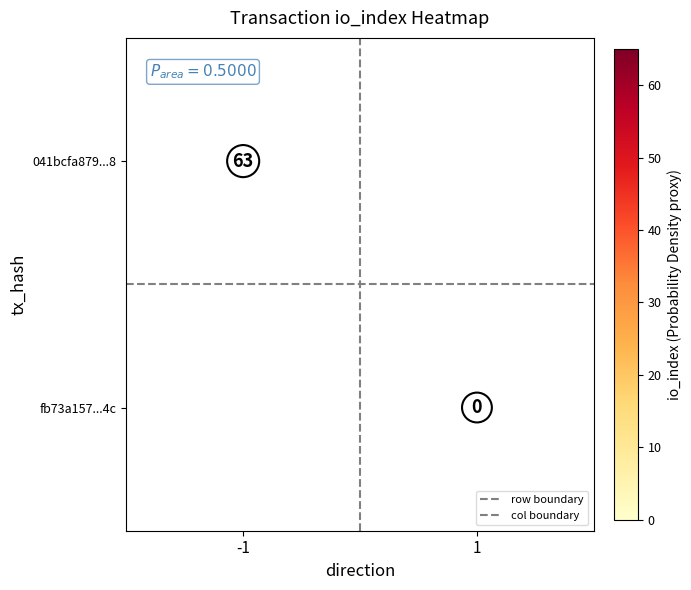

What is the approximate value of 041bcfa879...8 at -1?

63.0